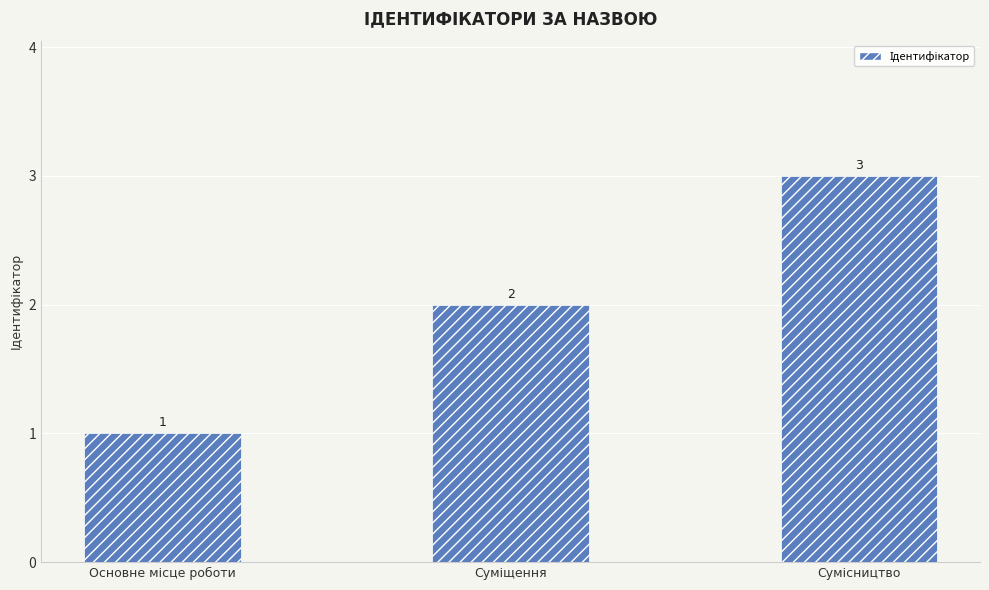

How many values are between 1 and 3?

3